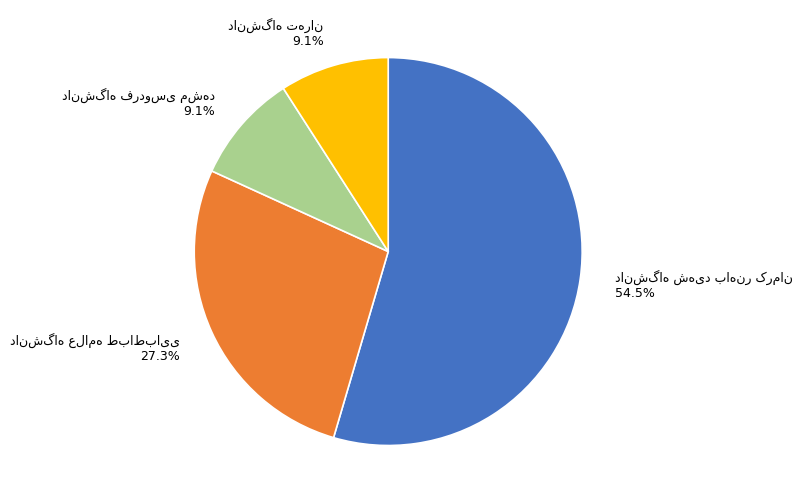

Is there a majority slice in this chart?

Yes